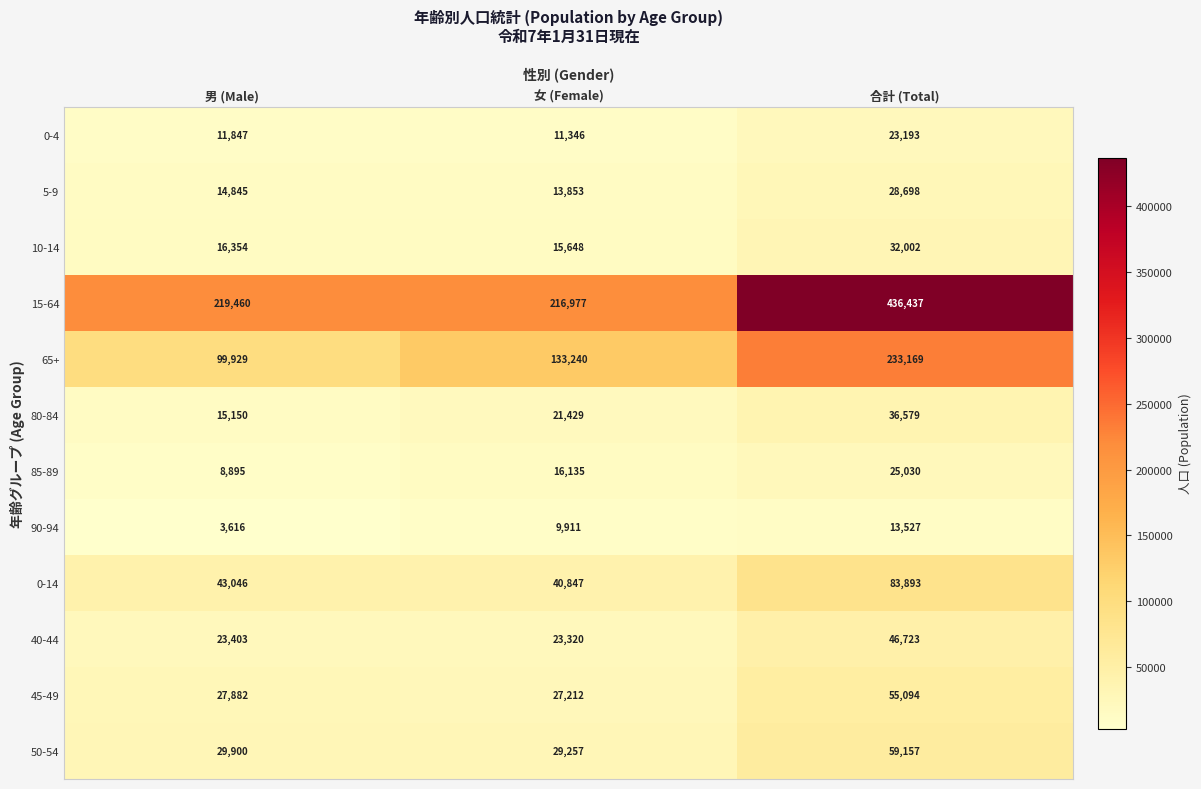

What is the difference between the maximum and minimum values in the 90-94 series?

9911